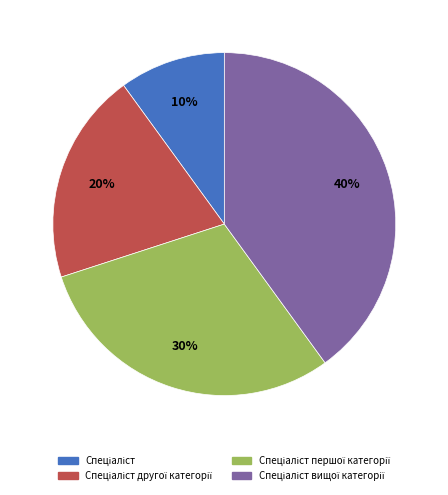

To the nearest percent, what is the average slice percentage?

25%